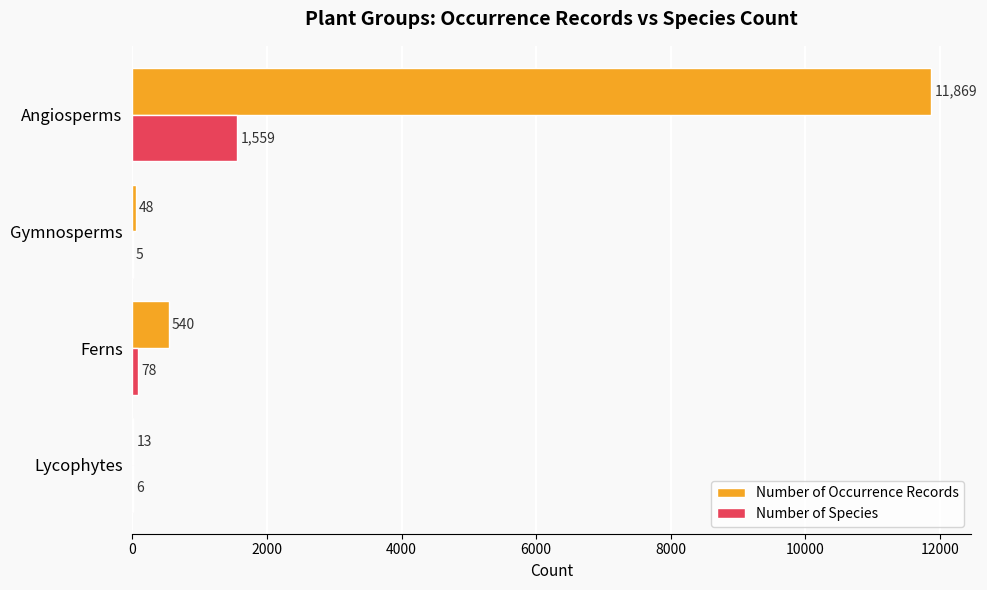

What is the sum of all Number of Occurrence Records values?

12470